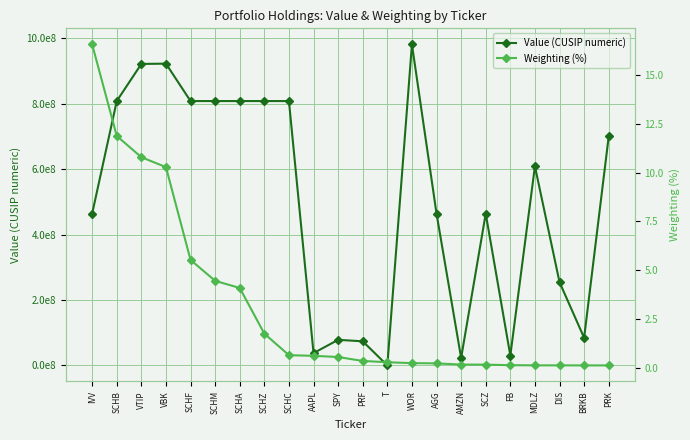

What is the label of the 12th point from the right?

SPY